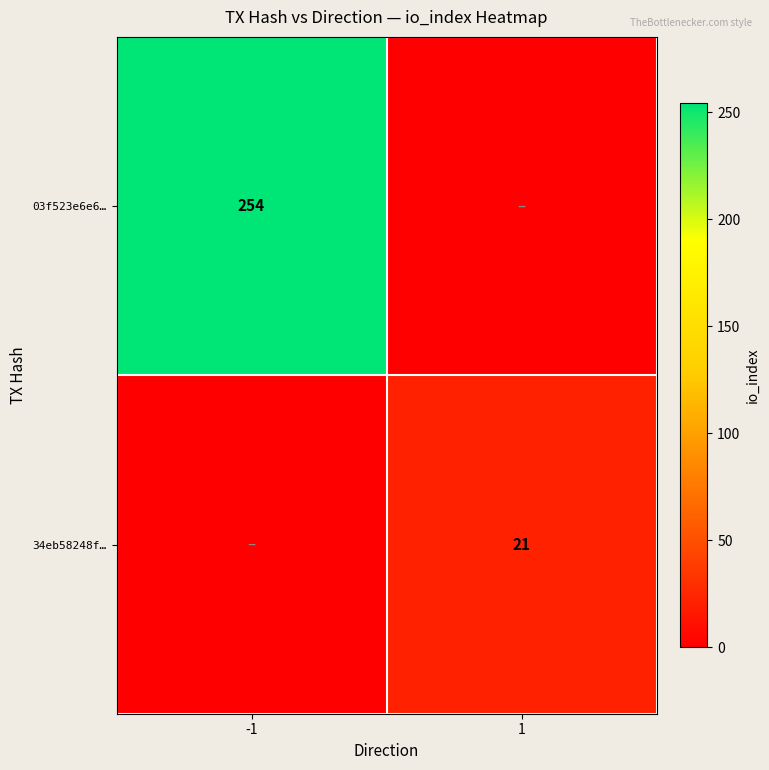

Is the value of 34eb58248f… at 1 greater than the value of 03f523e6e6… at -1?

No